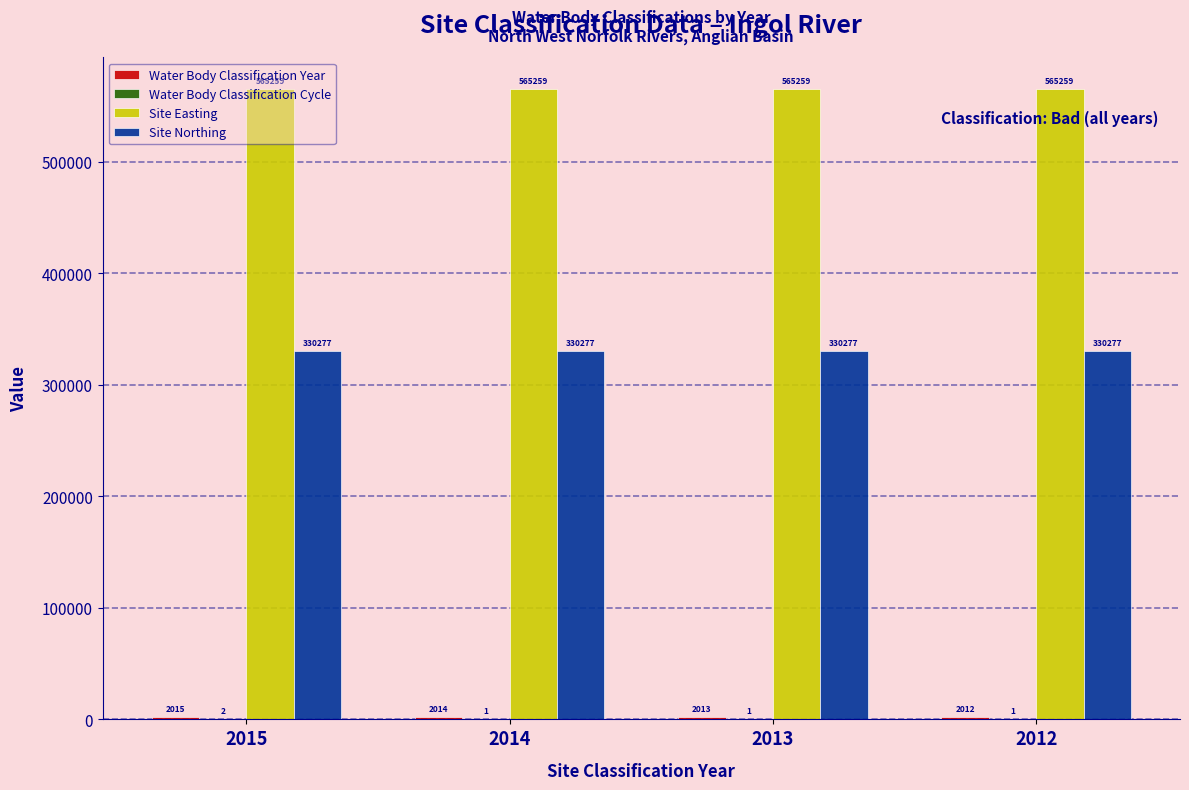

What is the sum of all Site Northing values?

1321108